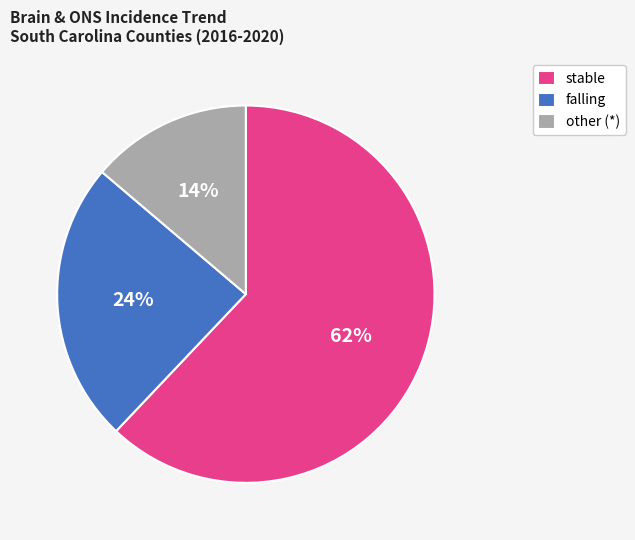

How many segments does this pie chart have?

3